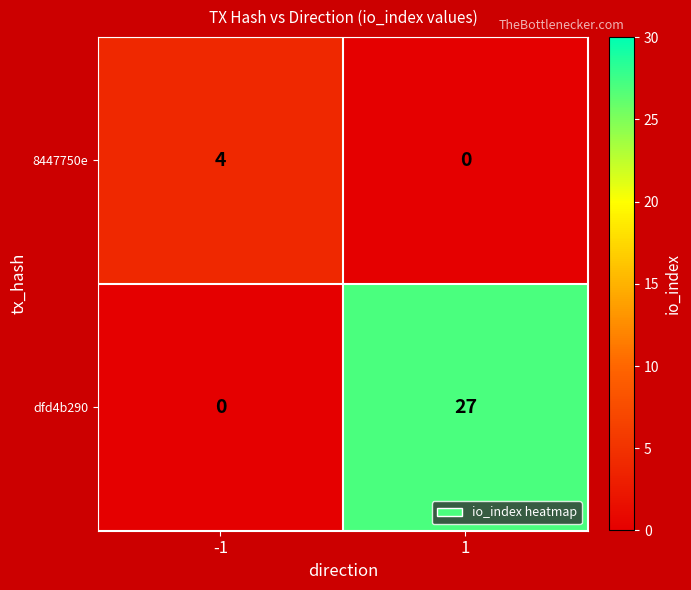

Which series changed the most between -1 and 1?

dfd4b290